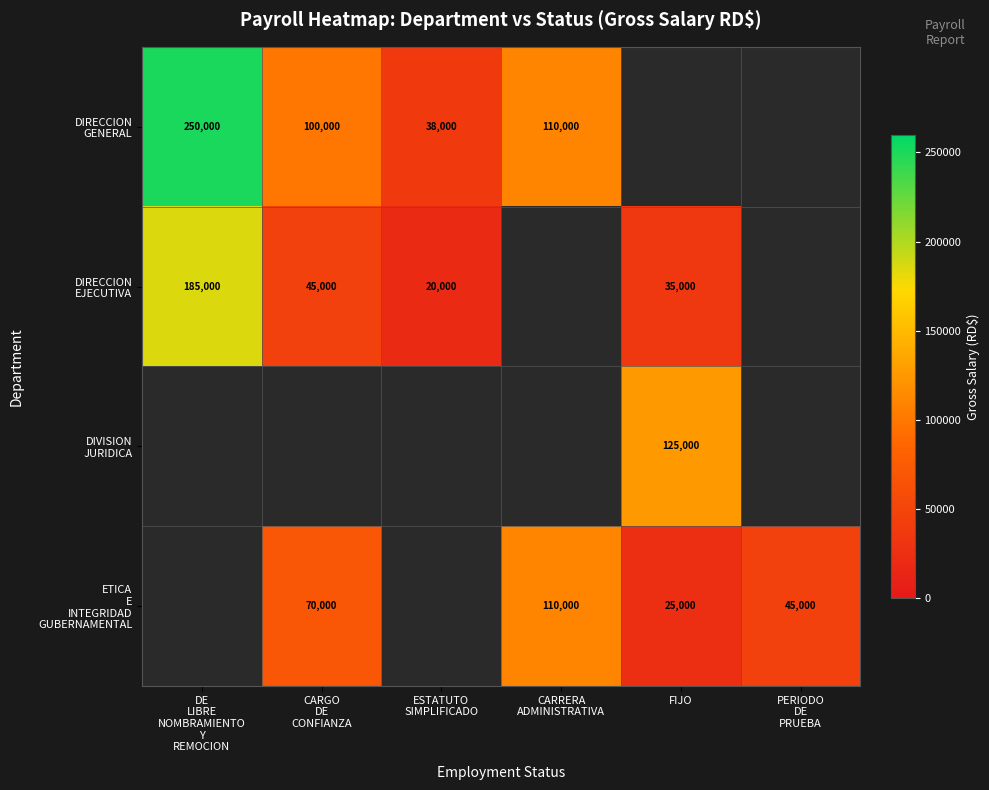

The value of DIRECCION EJECUTIVA at FIJO is 35000.0. True or false?

True